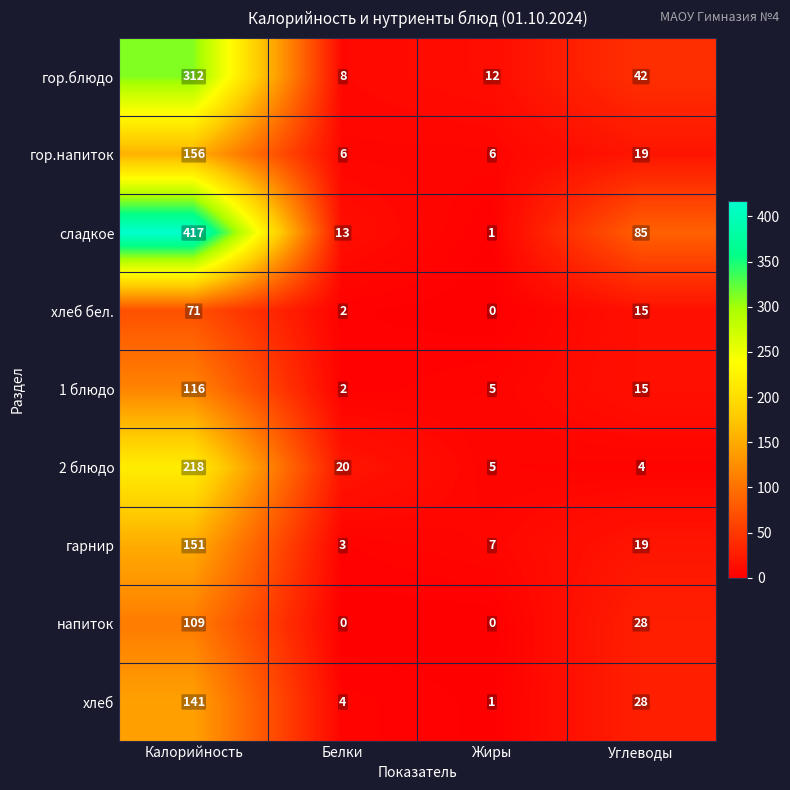

What is the difference between the second highest and minimum values in the напиток series?

28